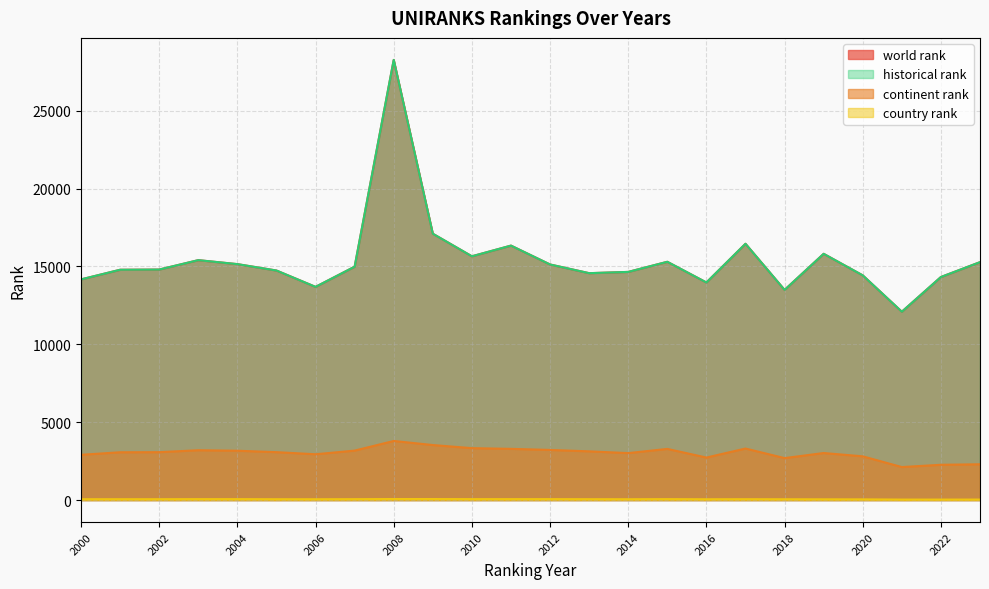

At which category is the sum across all series the highest?

2008